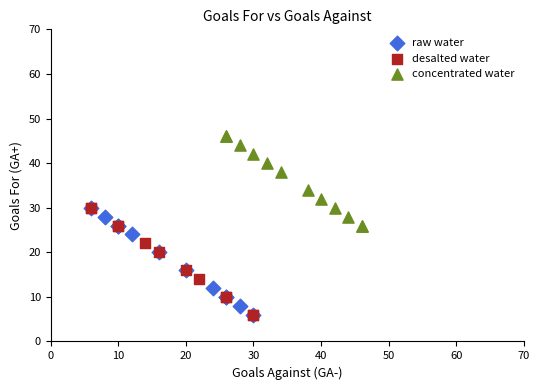

Which series reaches the maximum Y coordinate?

concentrated water